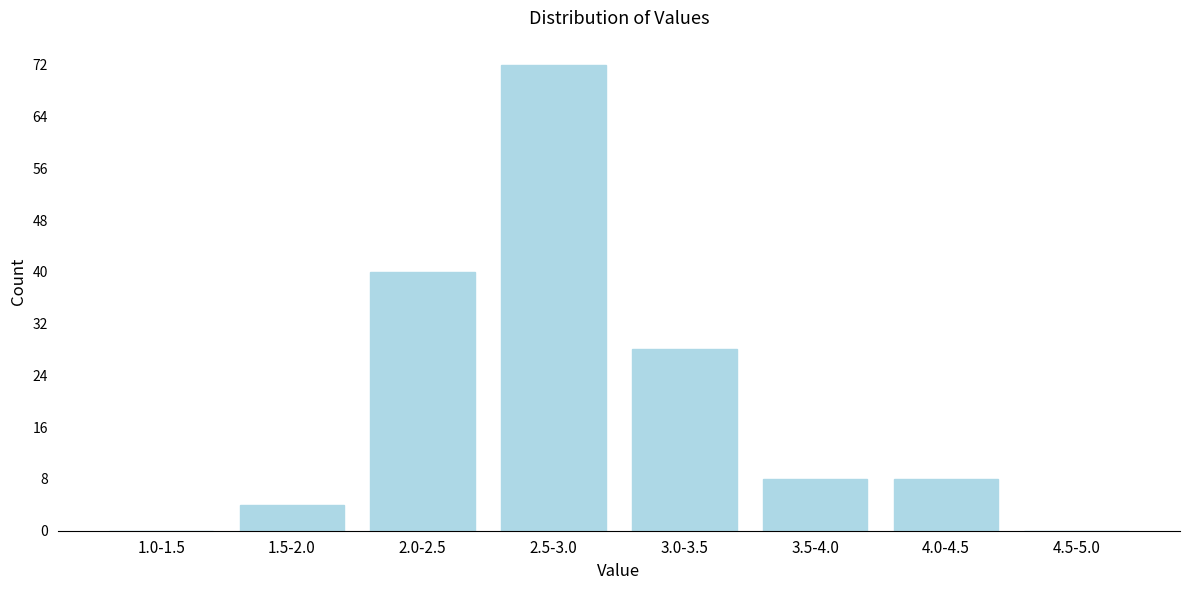

Reading right to left, extract all data points from this chart.

4.5-5.0=0	4.0-4.5=8	3.5-4.0=8	3.0-3.5=28	2.5-3.0=72	2.0-2.5=40	1.5-2.0=4	1.0-1.5=0